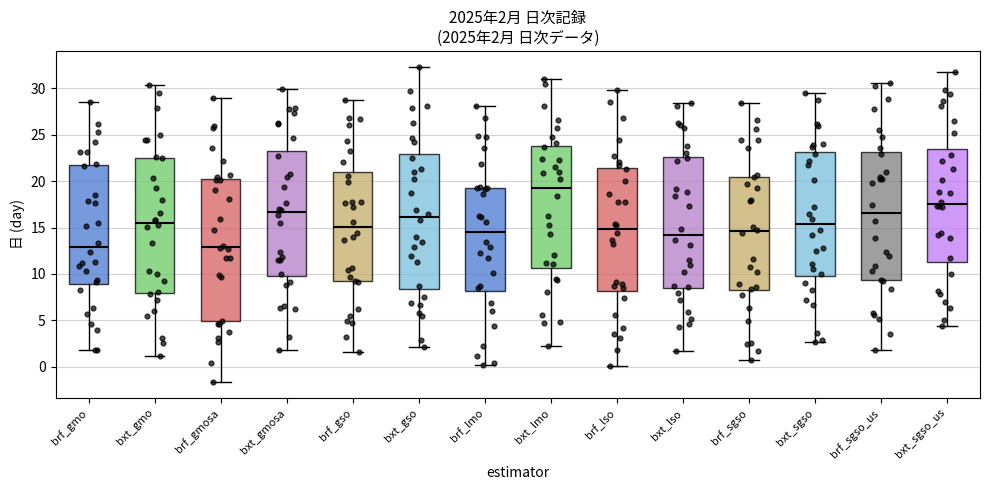

Which box's median line is the highest?

bxt_lmo